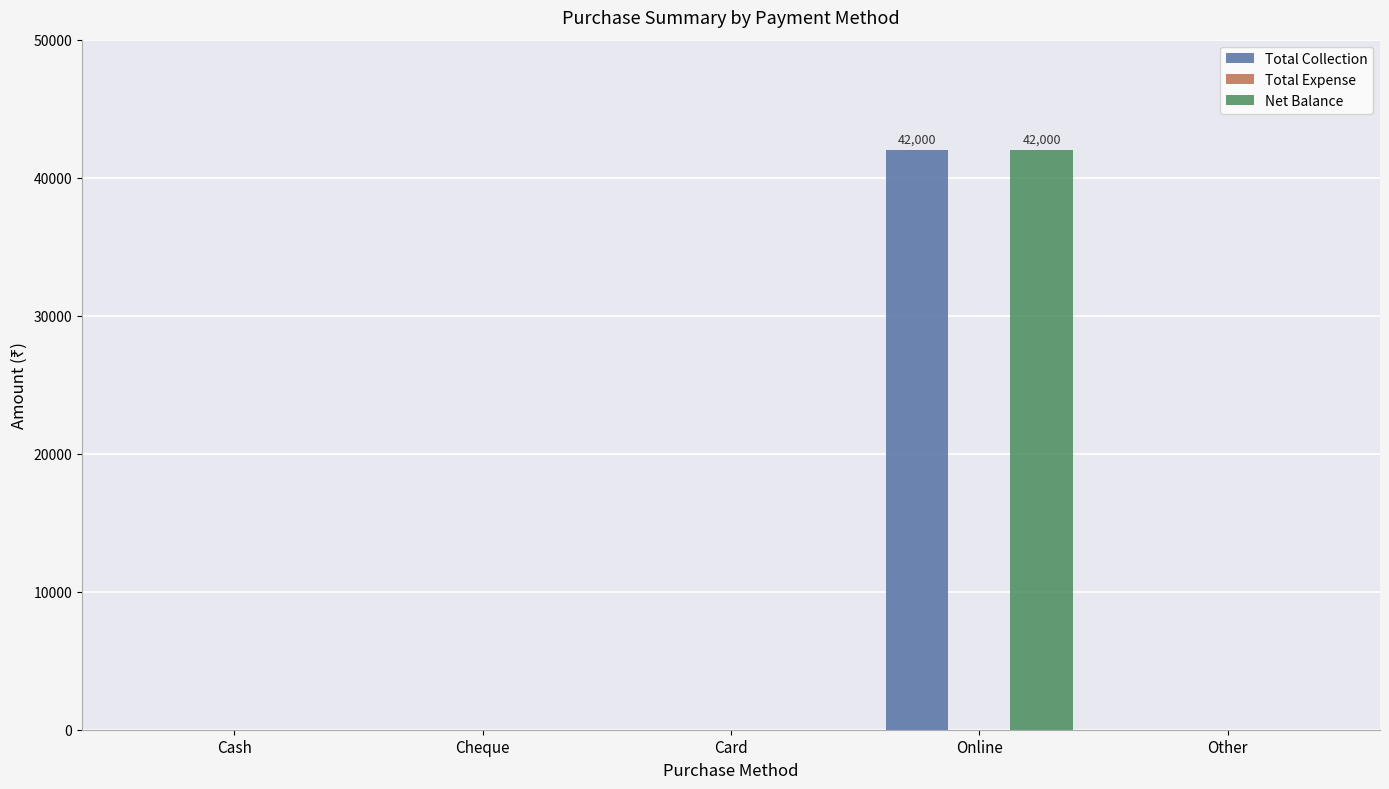

How many groups of bars are there?

5